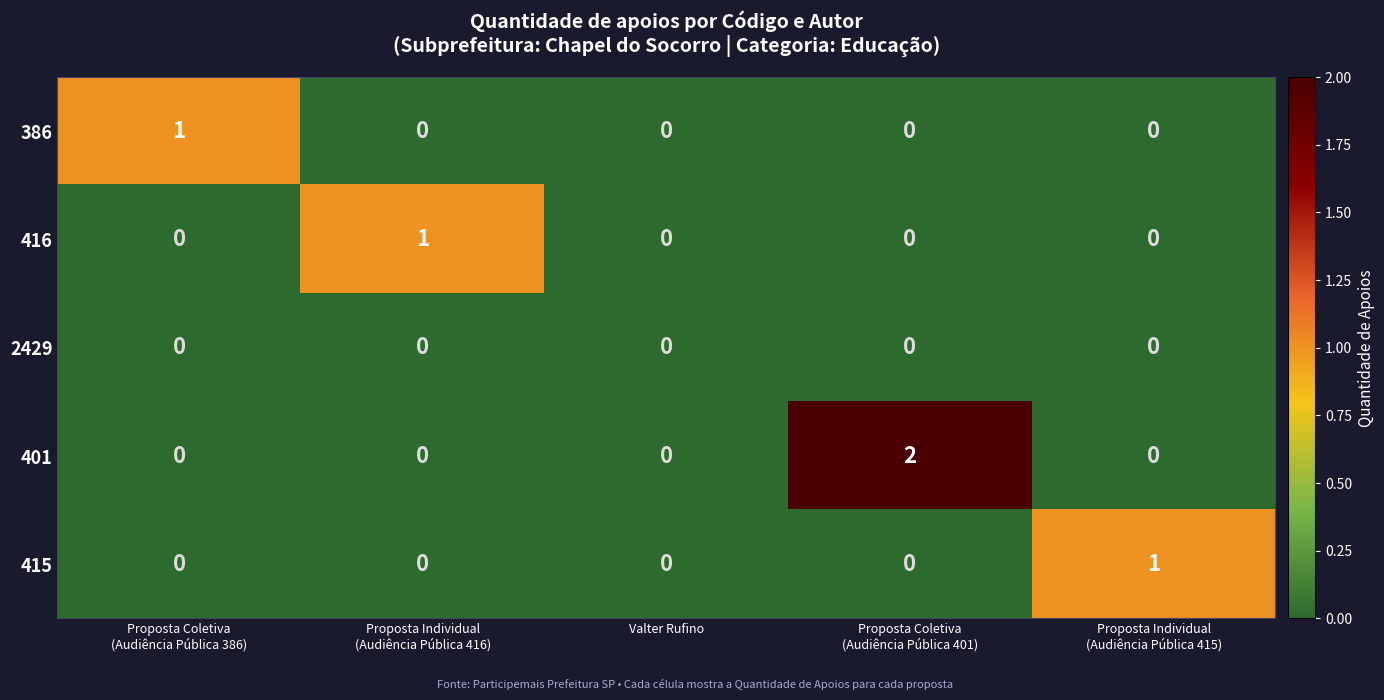

Count the 415 values in the range 0 to 1.

5